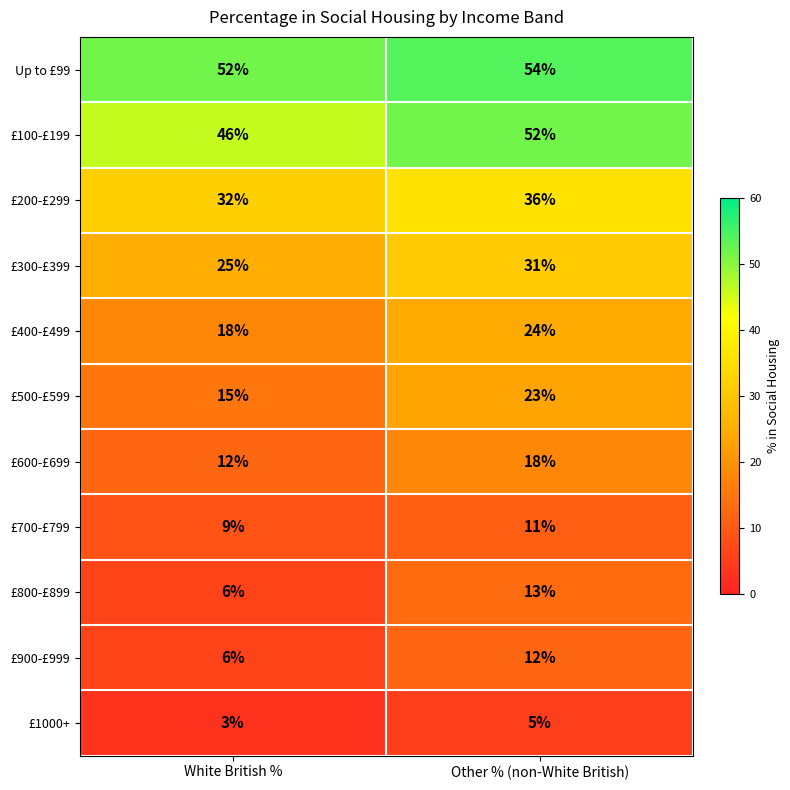

Reading left to right, extract all data points from this chart.

Up to £99: White British %=52	Other % (non-White British)=54
£100-£199: White British %=46	Other % (non-White British)=52
£200-£299: White British %=32	Other % (non-White British)=36
£300-£399: White British %=25	Other % (non-White British)=31
£400-£499: White British %=18	Other % (non-White British)=24
£500-£599: White British %=15	Other % (non-White British)=23
£600-£699: White British %=12	Other % (non-White British)=18
£700-£799: White British %=9	Other % (non-White British)=11
£800-£899: White British %=6	Other % (non-White British)=13
£900-£999: White British %=6	Other % (non-White British)=12
£1000+: White British %=3	Other % (non-White British)=5